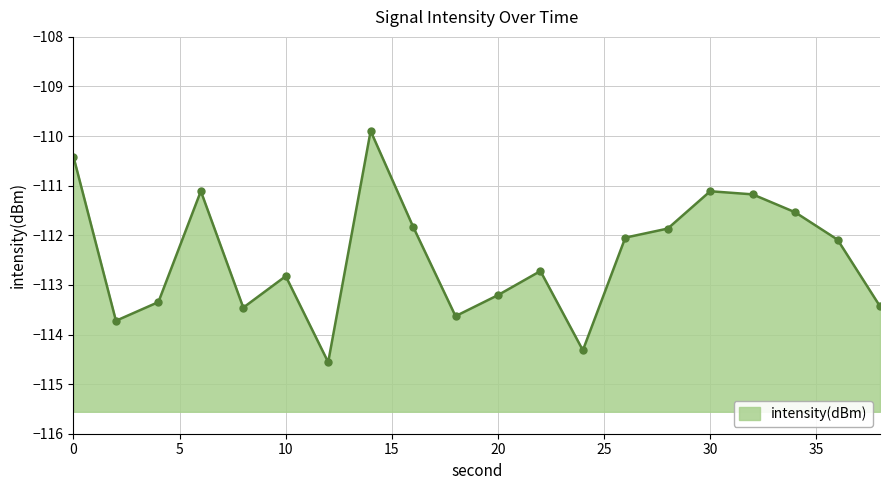

What is the sum of all values?

-2248.3